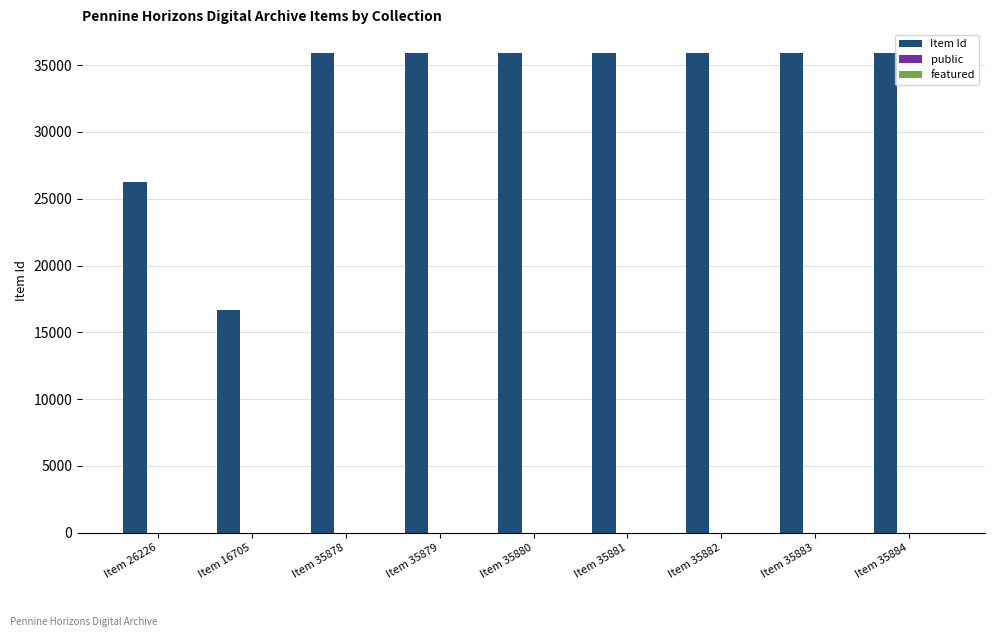

Which series has the largest total across all categories?

Item Id